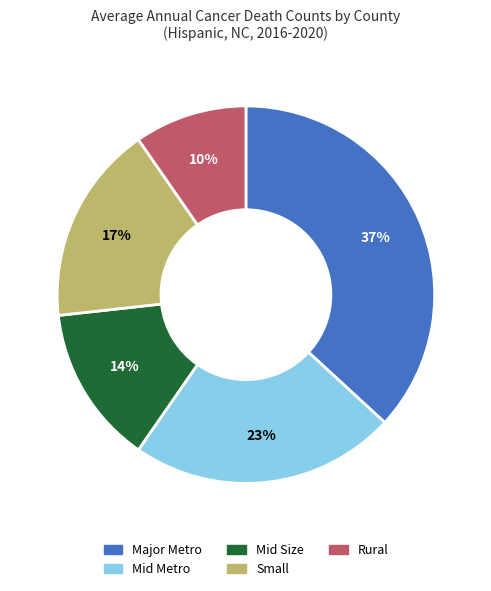

Count the number of slices in the pie.

5